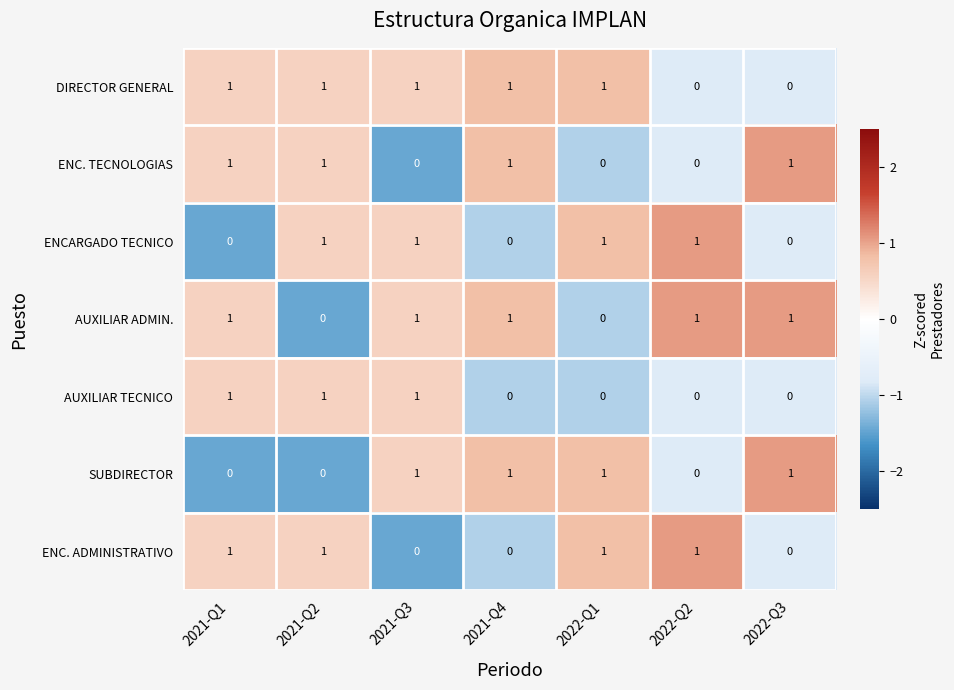

True or false: SUBDIRECTOR has a value of 0 at 2021-Q2.

True